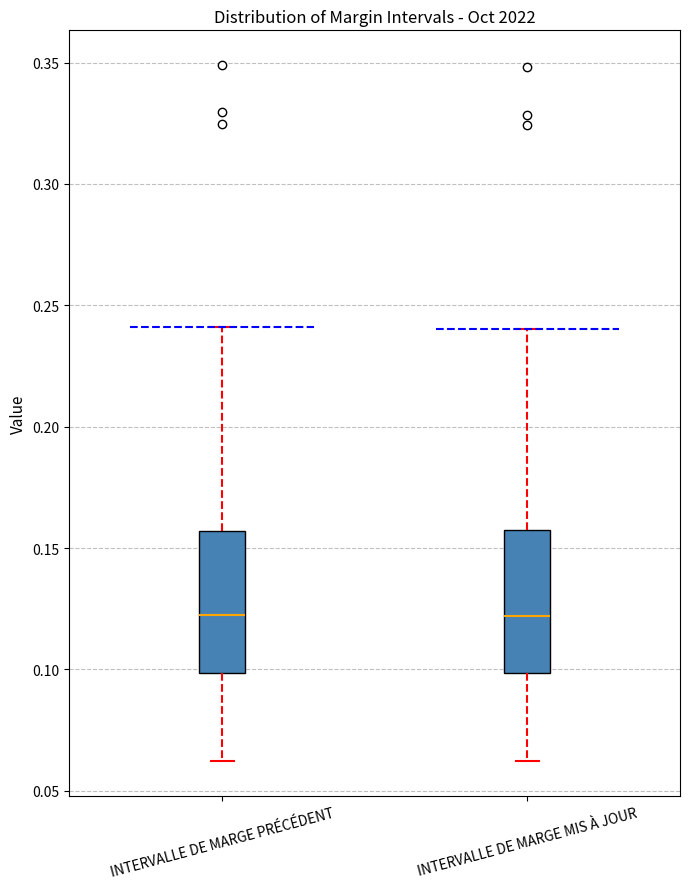

Reading left to right, transcribe this box plot: for each box, give where its median line is, the range the box spans, and where its two whiskers end, as read against the y-axis. The values are not printed on the chart, so give them approximately, as read against the axis.

INTERVALLE DE MARGE PRÉCÉDENT: median 0.120, box 0.100 to 0.155, whiskers 0.060 to 0.240
INTERVALLE DE MARGE MIS À JOUR: median 0.120, box 0.100 to 0.155, whiskers 0.060 to 0.240